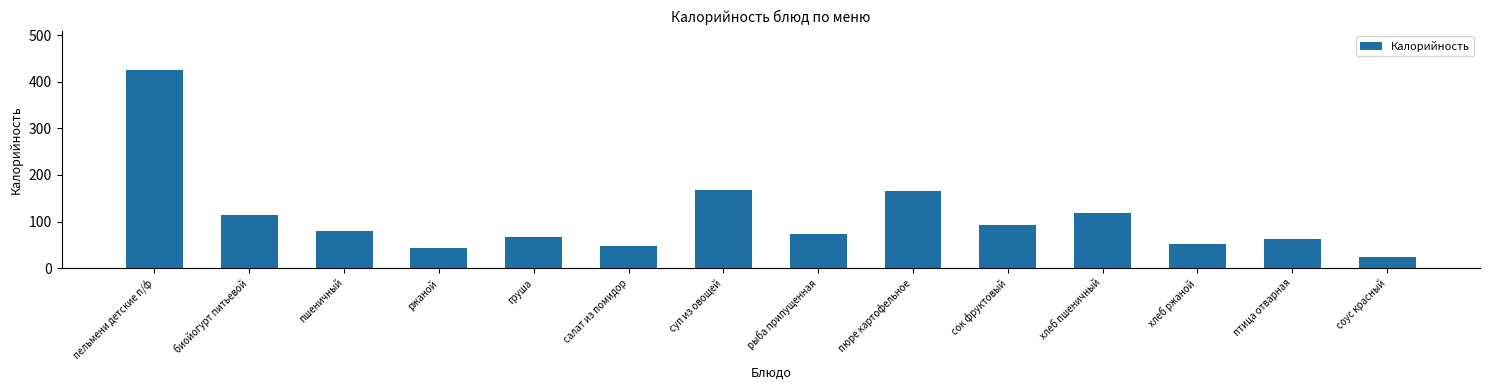

At which category does the chart reach its minimum across all series?

соус красный